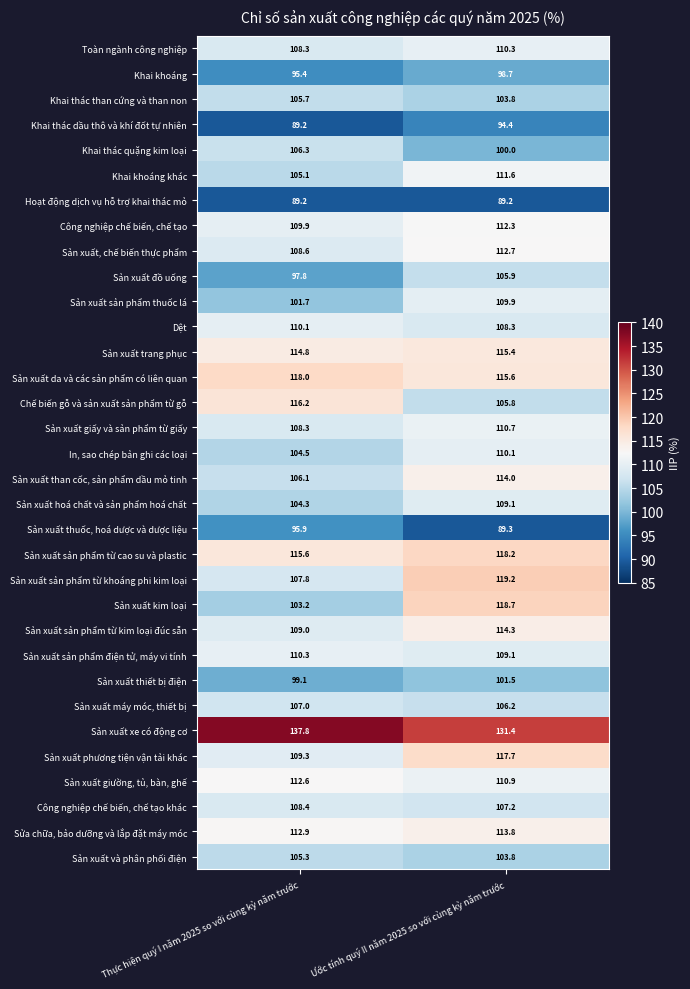

True or false: Sửa chữa, bảo dưỡng và lắp đặt máy móc has a value of 113.8 at Ước tính quý II năm 2025 so với cùng kỳ năm trước.

True